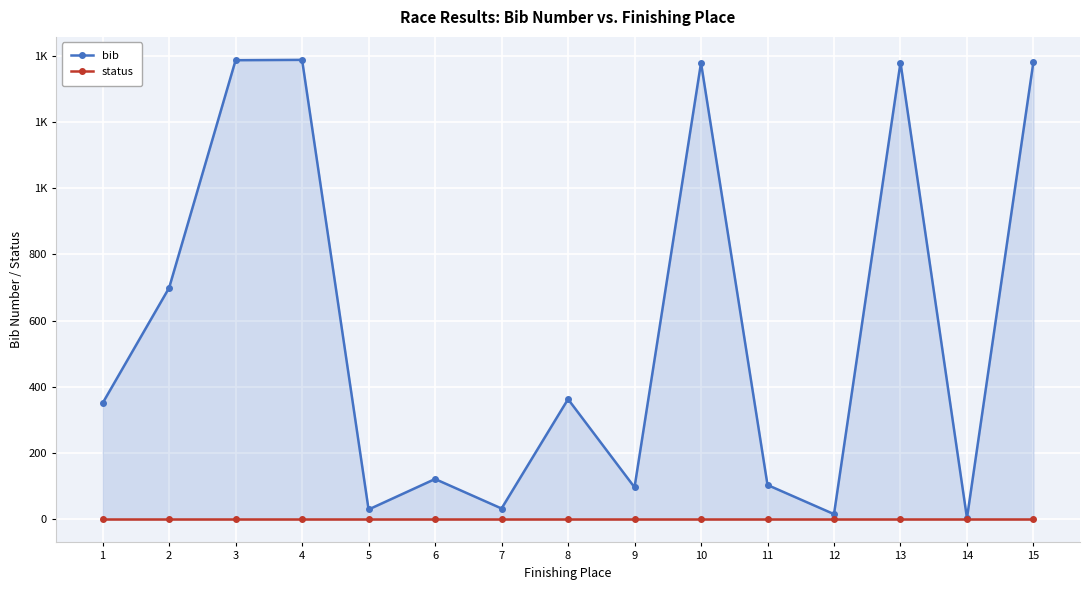

Is the value of bib at 9 greater than the value of status at 3?

Yes